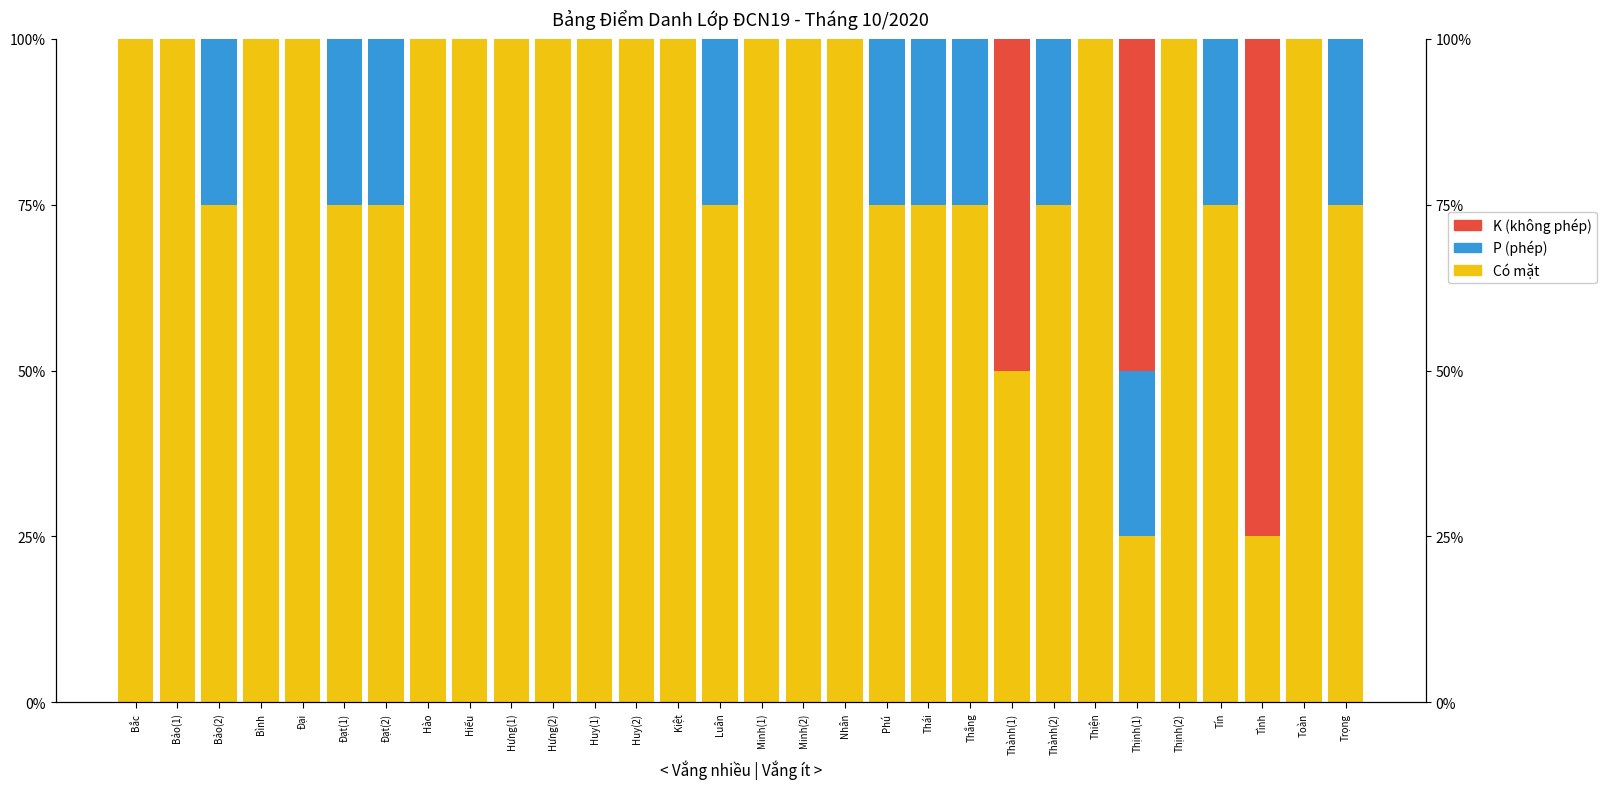

Is it true that P (phép) equals 0.1 at Thắng?

False